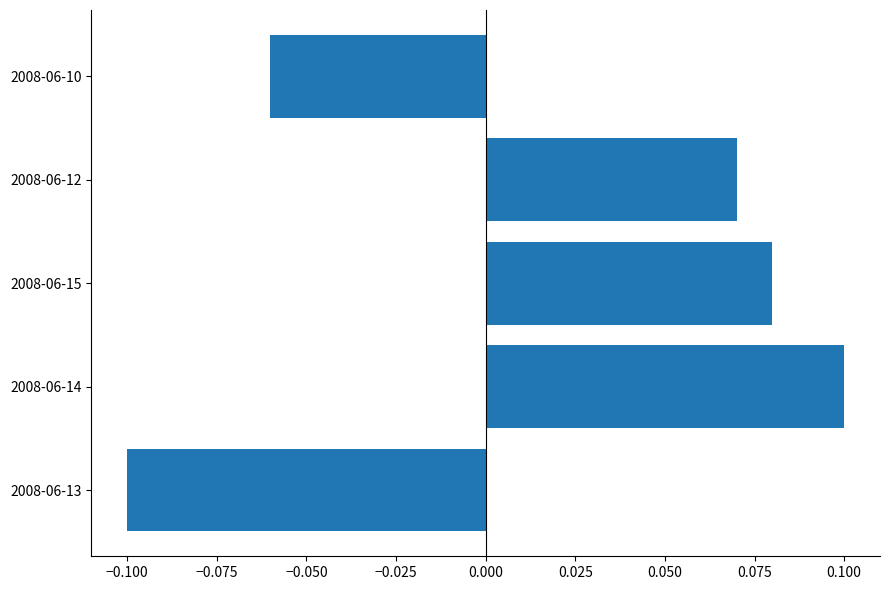

At which category does the chart reach its minimum across all series?

2008-06-13